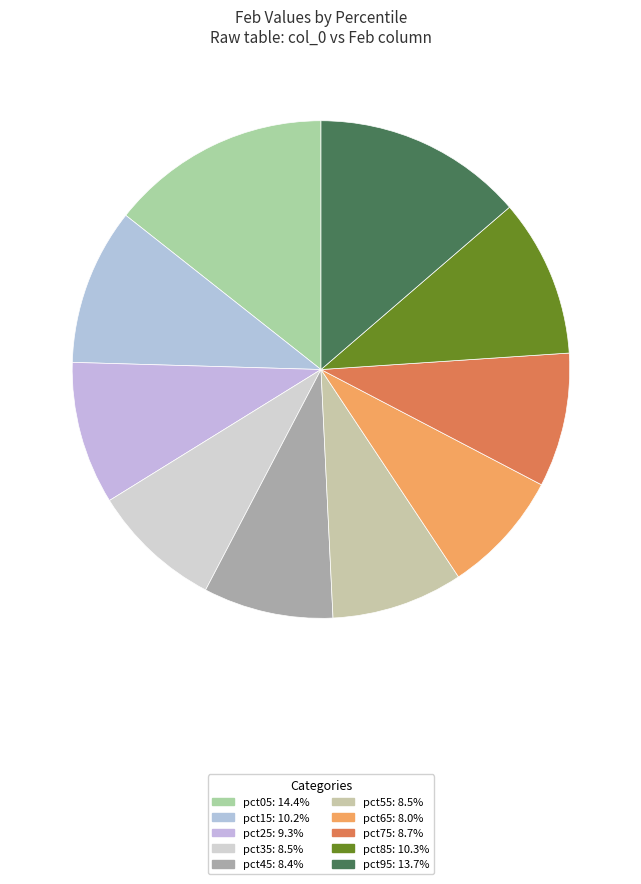

Combined, do pct55 and pct35 account for over 50%?

No